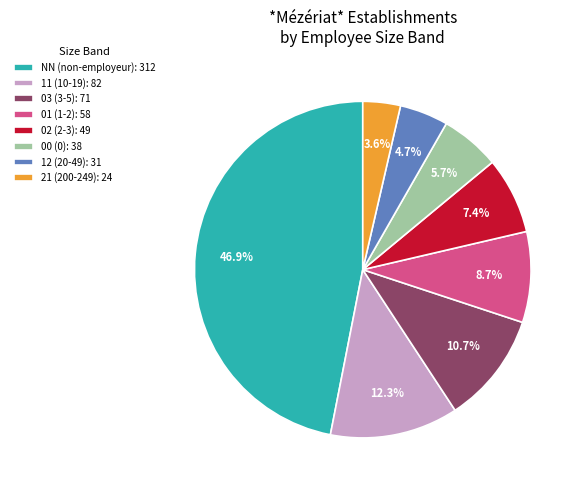

Is there any slice that represents more than half of the pie?

No